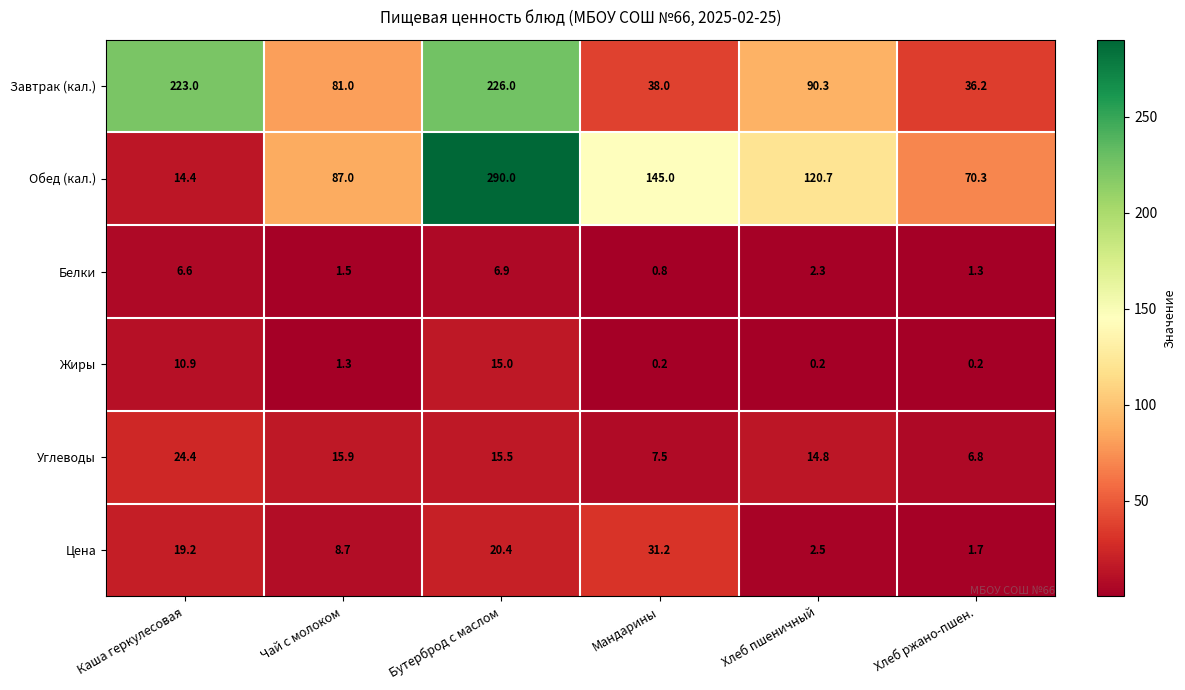

At which label does Белки first exceed 2?

Каша геркулесовая